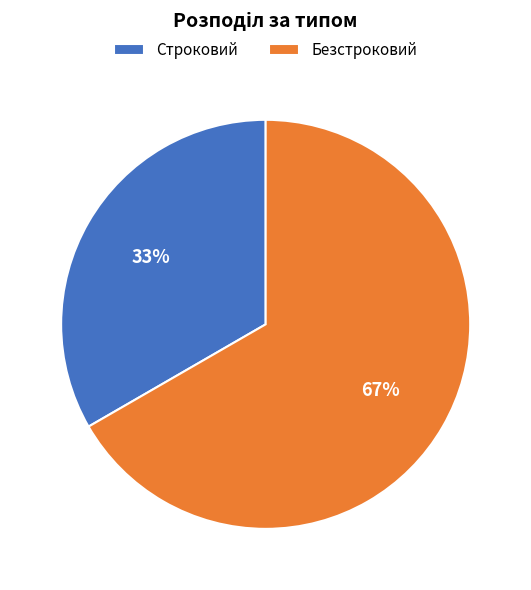

Is there any slice that represents more than half of the pie?

Yes